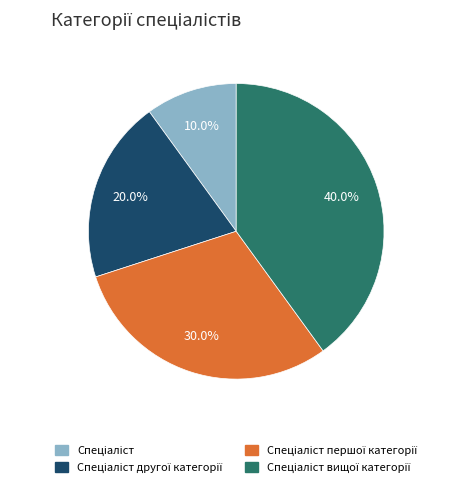

Is there a majority slice in this chart?

No